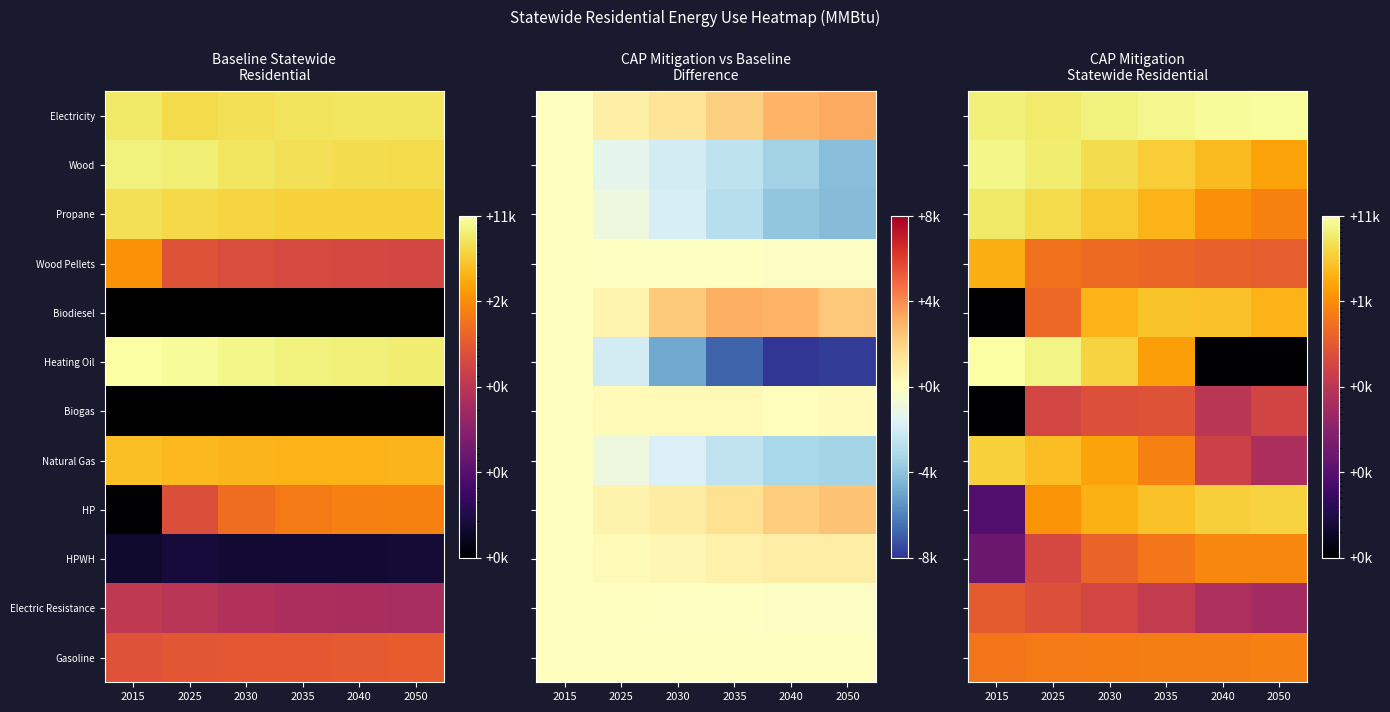

What is the difference between the highest and lowest values at 2015?

10893.5